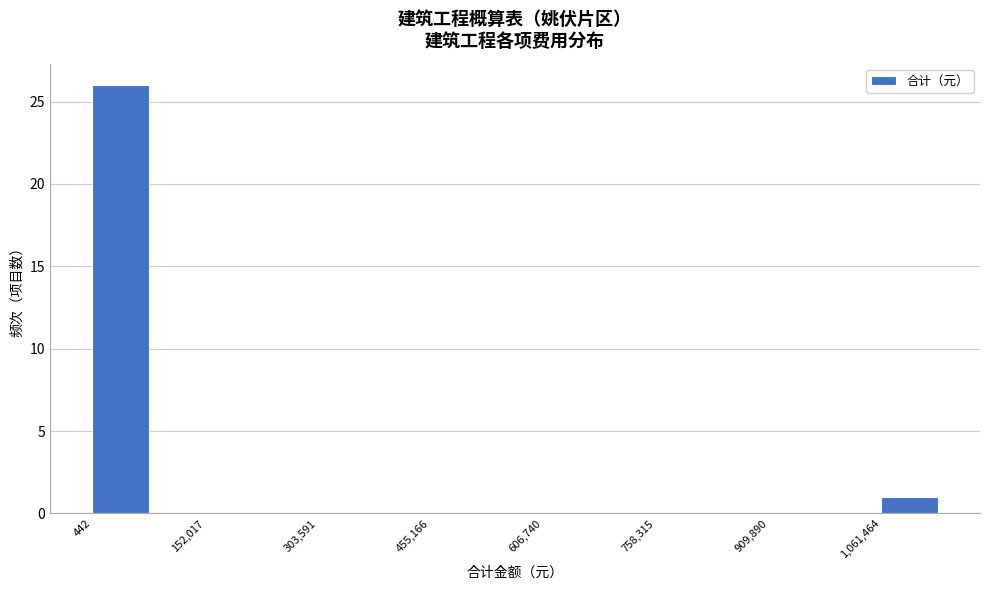

Around what value on the x-axis is the tallest bar? Give the approximate position of its centre, as read against the axis.

40000